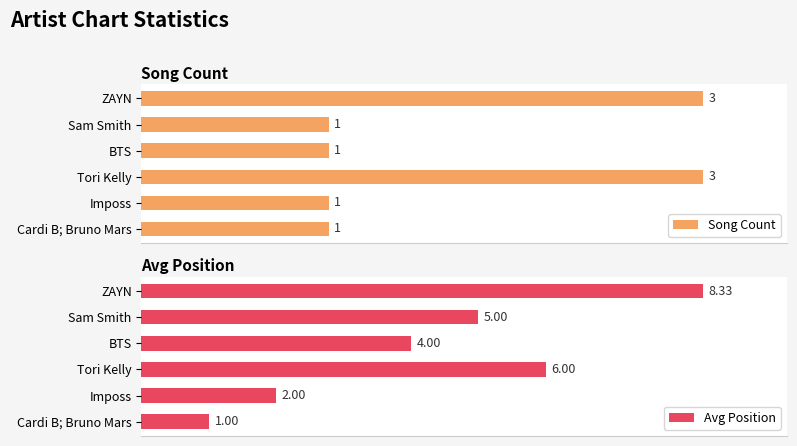

How many bars are there in each group?

2